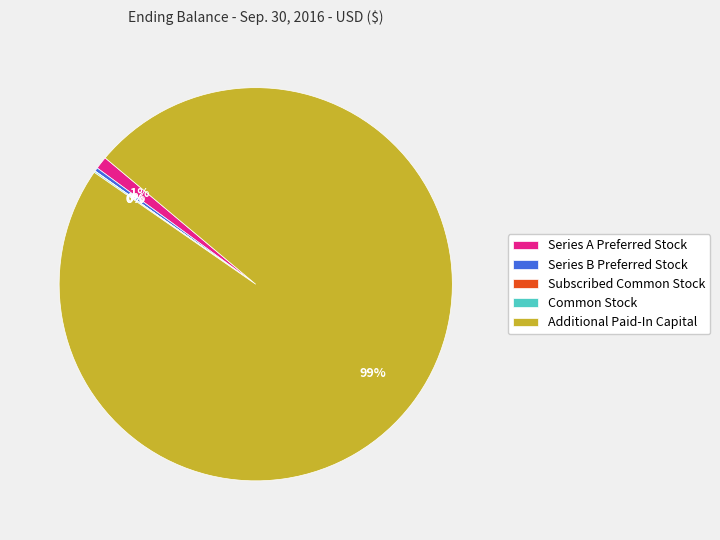

What percentage is the Additional Paid-In Capital slice, to the nearest percent?

99%